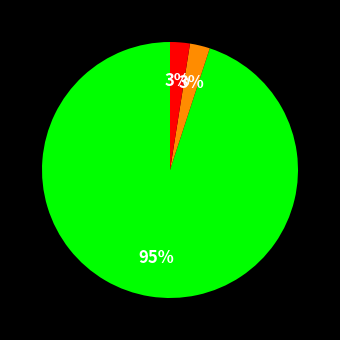

To the nearest percent, what is the average slice percentage?

33%